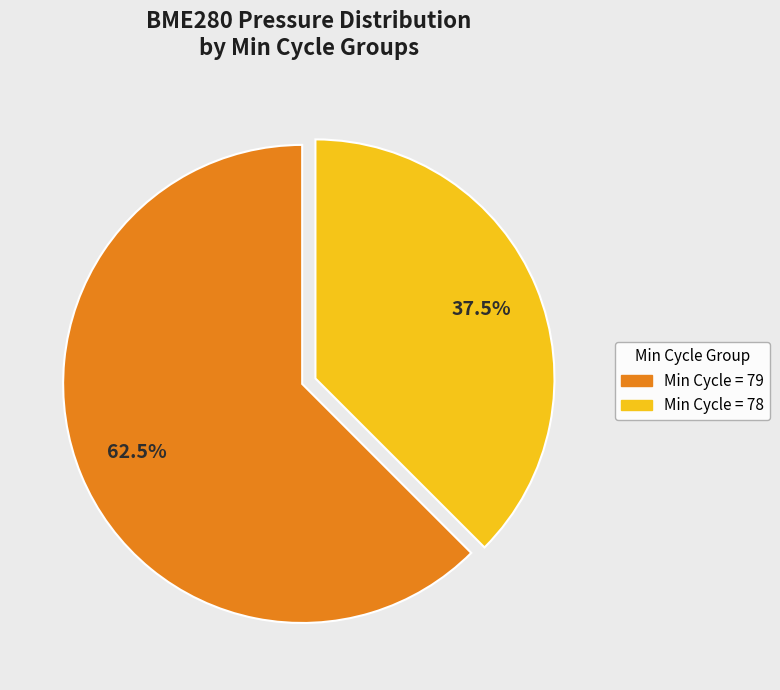

Rank the categories by value from highest to lowest.

Min Cycle = 79, Min Cycle = 78